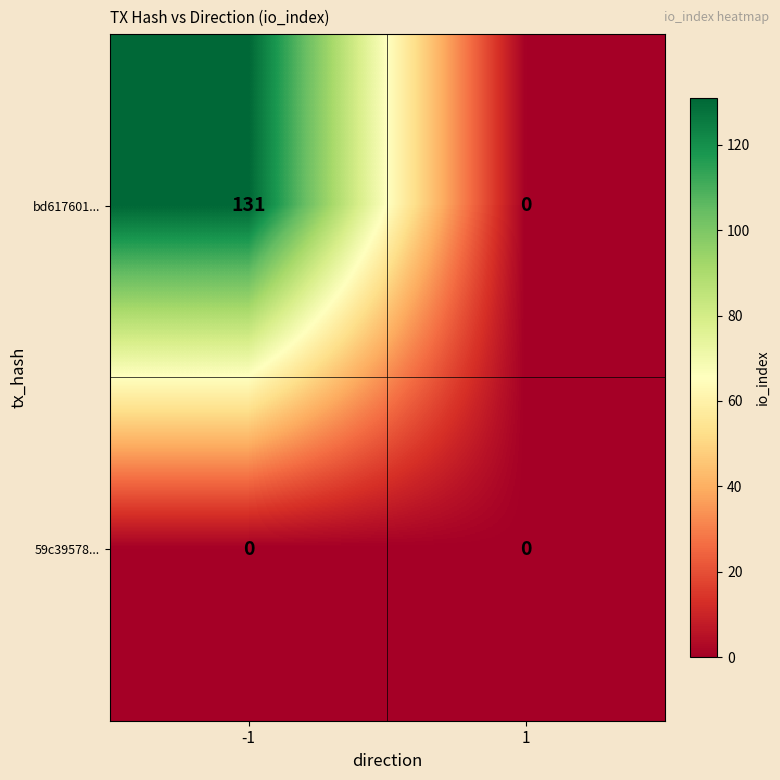

What is the maximum value shown in the chart?

131